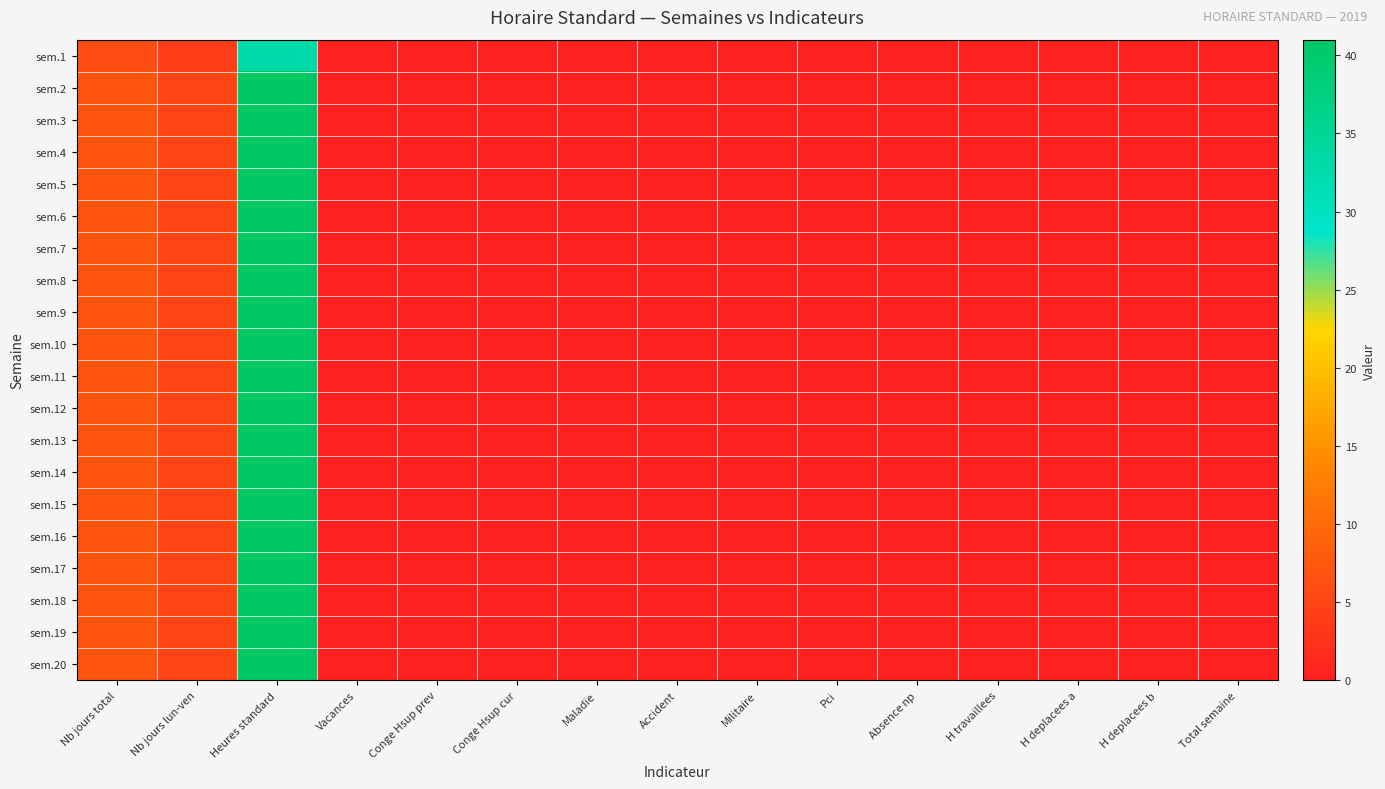

Reading right to left, transcribe all the data shown in this chart.

sem.1: Total semaine=0.0	H deplacees b=0.0	H deplacees a=0.0	H travaillees=0.0	Absence np=0.0	Pci=0.0	Militaire=0.0	Accident=0.0	Maladie=0.0	Conge Hsup cur=0.0	Conge Hsup prev=0.0	Vacances=0.0	Heures standard=32.8	Nb jours lun-ven=4.0	Nb jours total=6.0
sem.2: Total semaine=0.0	H deplacees b=0.0	H deplacees a=0.0	H travaillees=0.0	Absence np=0.0	Pci=0.0	Militaire=0.0	Accident=0.0	Maladie=0.0	Conge Hsup cur=0.0	Conge Hsup prev=0.0	Vacances=0.0	Heures standard=41.0	Nb jours lun-ven=5.0	Nb jours total=7.0
sem.3: Total semaine=0.0	H deplacees b=0.0	H deplacees a=0.0	H travaillees=0.0	Absence np=0.0	Pci=0.0	Militaire=0.0	Accident=0.0	Maladie=0.0	Conge Hsup cur=0.0	Conge Hsup prev=0.0	Vacances=0.0	Heures standard=41.0	Nb jours lun-ven=5.0	Nb jours total=7.0
sem.4: Total semaine=0.0	H deplacees b=0.0	H deplacees a=0.0	H travaillees=0.0	Absence np=0.0	Pci=0.0	Militaire=0.0	Accident=0.0	Maladie=0.0	Conge Hsup cur=0.0	Conge Hsup prev=0.0	Vacances=0.0	Heures standard=41.0	Nb jours lun-ven=5.0	Nb jours total=7.0
sem.5: Total semaine=0.0	H deplacees b=0.0	H deplacees a=0.0	H travaillees=0.0	Absence np=0.0	Pci=0.0	Militaire=0.0	Accident=0.0	Maladie=0.0	Conge Hsup cur=0.0	Conge Hsup prev=0.0	Vacances=0.0	Heures standard=41.0	Nb jours lun-ven=5.0	Nb jours total=7.0
sem.6: Total semaine=0.0	H deplacees b=0.0	H deplacees a=0.0	H travaillees=0.0	Absence np=0.0	Pci=0.0	Militaire=0.0	Accident=0.0	Maladie=0.0	Conge Hsup cur=0.0	Conge Hsup prev=0.0	Vacances=0.0	Heures standard=41.0	Nb jours lun-ven=5.0	Nb jours total=7.0
sem.7: Total semaine=0.0	H deplacees b=0.0	H deplacees a=0.0	H travaillees=0.0	Absence np=0.0	Pci=0.0	Militaire=0.0	Accident=0.0	Maladie=0.0	Conge Hsup cur=0.0	Conge Hsup prev=0.0	Vacances=0.0	Heures standard=41.0	Nb jours lun-ven=5.0	Nb jours total=7.0
sem.8: Total semaine=0.0	H deplacees b=0.0	H deplacees a=0.0	H travaillees=0.0	Absence np=0.0	Pci=0.0	Militaire=0.0	Accident=0.0	Maladie=0.0	Conge Hsup cur=0.0	Conge Hsup prev=0.0	Vacances=0.0	Heures standard=41.0	Nb jours lun-ven=5.0	Nb jours total=7.0
sem.9: Total semaine=0.0	H deplacees b=0.0	H deplacees a=0.0	H travaillees=0.0	Absence np=0.0	Pci=0.0	Militaire=0.0	Accident=0.0	Maladie=0.0	Conge Hsup cur=0.0	Conge Hsup prev=0.0	Vacances=0.0	Heures standard=41.0	Nb jours lun-ven=5.0	Nb jours total=7.0
sem.10: Total semaine=0.0	H deplacees b=0.0	H deplacees a=0.0	H travaillees=0.0	Absence np=0.0	Pci=0.0	Militaire=0.0	Accident=0.0	Maladie=0.0	Conge Hsup cur=0.0	Conge Hsup prev=0.0	Vacances=0.0	Heures standard=41.0	Nb jours lun-ven=5.0	Nb jours total=7.0
sem.11: Total semaine=0.0	H deplacees b=0.0	H deplacees a=0.0	H travaillees=0.0	Absence np=0.0	Pci=0.0	Militaire=0.0	Accident=0.0	Maladie=0.0	Conge Hsup cur=0.0	Conge Hsup prev=0.0	Vacances=0.0	Heures standard=41.0	Nb jours lun-ven=5.0	Nb jours total=7.0
sem.12: Total semaine=0.0	H deplacees b=0.0	H deplacees a=0.0	H travaillees=0.0	Absence np=0.0	Pci=0.0	Militaire=0.0	Accident=0.0	Maladie=0.0	Conge Hsup cur=0.0	Conge Hsup prev=0.0	Vacances=0.0	Heures standard=41.0	Nb jours lun-ven=5.0	Nb jours total=7.0
sem.13: Total semaine=0.0	H deplacees b=0.0	H deplacees a=0.0	H travaillees=0.0	Absence np=0.0	Pci=0.0	Militaire=0.0	Accident=0.0	Maladie=0.0	Conge Hsup cur=0.0	Conge Hsup prev=0.0	Vacances=0.0	Heures standard=41.0	Nb jours lun-ven=5.0	Nb jours total=7.0
sem.14: Total semaine=0.0	H deplacees b=0.0	H deplacees a=0.0	H travaillees=0.0	Absence np=0.0	Pci=0.0	Militaire=0.0	Accident=0.0	Maladie=0.0	Conge Hsup cur=0.0	Conge Hsup prev=0.0	Vacances=0.0	Heures standard=41.0	Nb jours lun-ven=5.0	Nb jours total=7.0
sem.15: Total semaine=0.0	H deplacees b=0.0	H deplacees a=0.0	H travaillees=0.0	Absence np=0.0	Pci=0.0	Militaire=0.0	Accident=0.0	Maladie=0.0	Conge Hsup cur=0.0	Conge Hsup prev=0.0	Vacances=0.0	Heures standard=41.0	Nb jours lun-ven=5.0	Nb jours total=7.0
sem.16: Total semaine=0.0	H deplacees b=0.0	H deplacees a=0.0	H travaillees=0.0	Absence np=0.0	Pci=0.0	Militaire=0.0	Accident=0.0	Maladie=0.0	Conge Hsup cur=0.0	Conge Hsup prev=0.0	Vacances=0.0	Heures standard=41.0	Nb jours lun-ven=5.0	Nb jours total=7.0
sem.17: Total semaine=0.0	H deplacees b=0.0	H deplacees a=0.0	H travaillees=0.0	Absence np=0.0	Pci=0.0	Militaire=0.0	Accident=0.0	Maladie=0.0	Conge Hsup cur=0.0	Conge Hsup prev=0.0	Vacances=0.0	Heures standard=41.0	Nb jours lun-ven=5.0	Nb jours total=7.0
sem.18: Total semaine=0.0	H deplacees b=0.0	H deplacees a=0.0	H travaillees=0.0	Absence np=0.0	Pci=0.0	Militaire=0.0	Accident=0.0	Maladie=0.0	Conge Hsup cur=0.0	Conge Hsup prev=0.0	Vacances=0.0	Heures standard=41.0	Nb jours lun-ven=5.0	Nb jours total=7.0
sem.19: Total semaine=0.0	H deplacees b=0.0	H deplacees a=0.0	H travaillees=0.0	Absence np=0.0	Pci=0.0	Militaire=0.0	Accident=0.0	Maladie=0.0	Conge Hsup cur=0.0	Conge Hsup prev=0.0	Vacances=0.0	Heures standard=41.0	Nb jours lun-ven=5.0	Nb jours total=7.0
sem.20: Total semaine=0.0	H deplacees b=0.0	H deplacees a=0.0	H travaillees=0.0	Absence np=0.0	Pci=0.0	Militaire=0.0	Accident=0.0	Maladie=0.0	Conge Hsup cur=0.0	Conge Hsup prev=0.0	Vacances=0.0	Heures standard=41.0	Nb jours lun-ven=5.0	Nb jours total=7.0